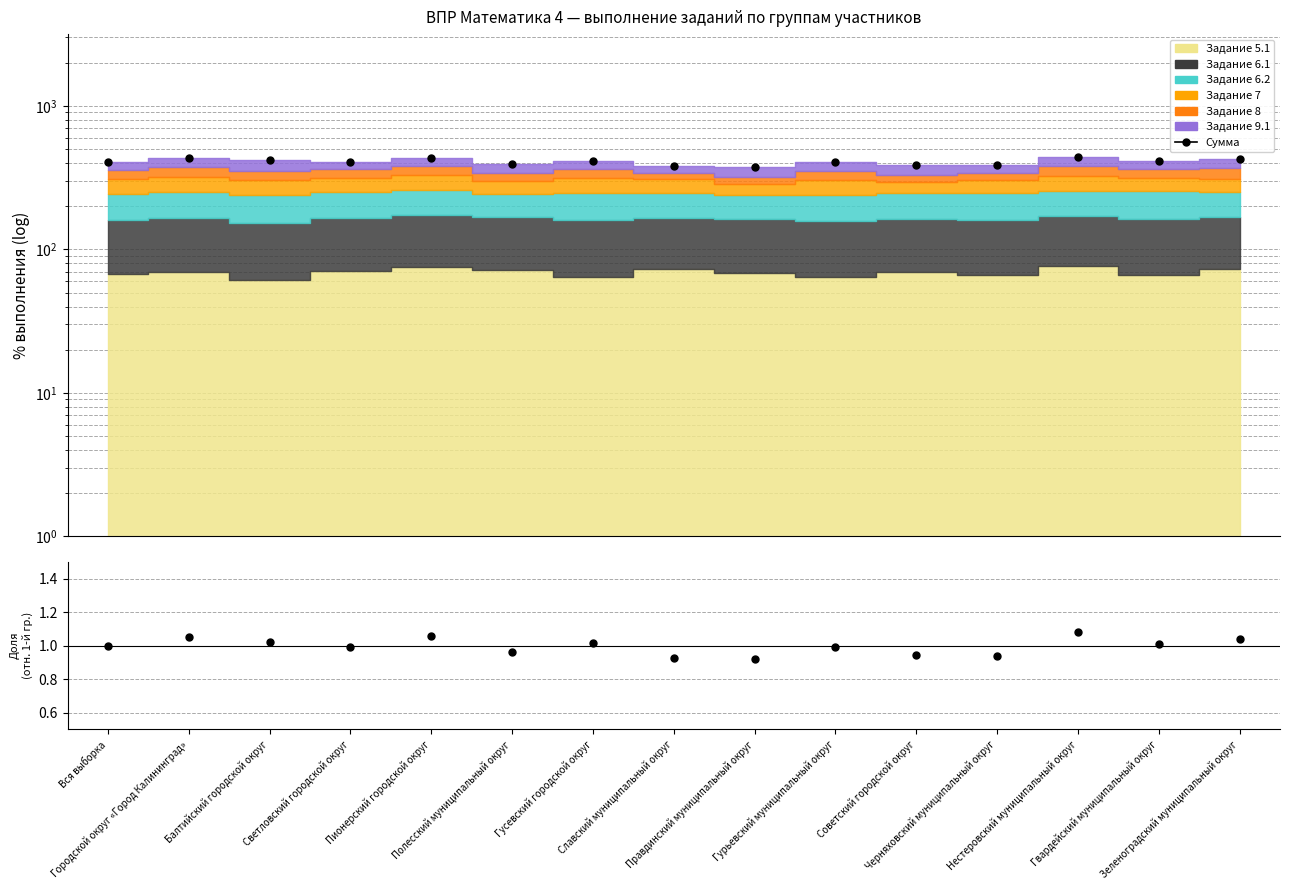

What is the average value of the Сумма series?

407.7